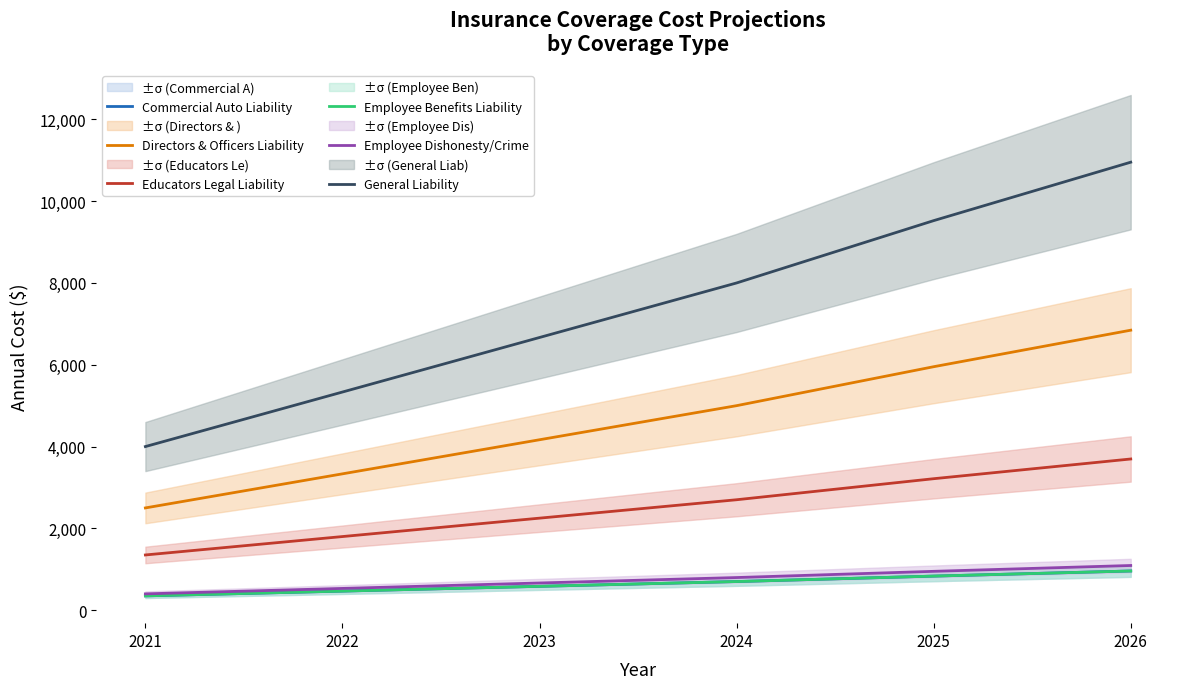

How many series are shown in this chart?

6